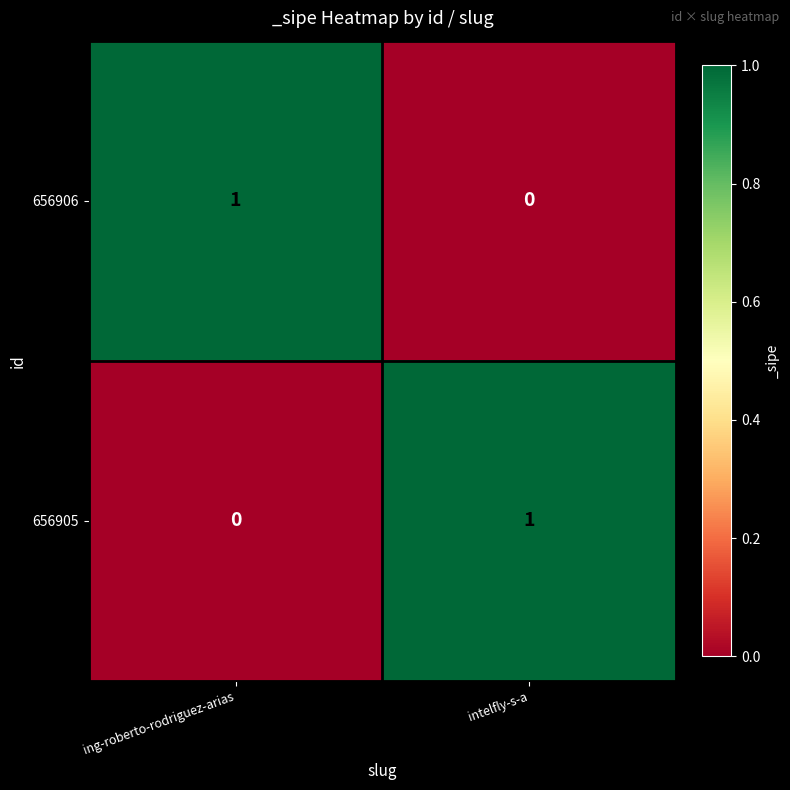

At which label is 656905 closest to 0?

ing-roberto-rodriguez-arias